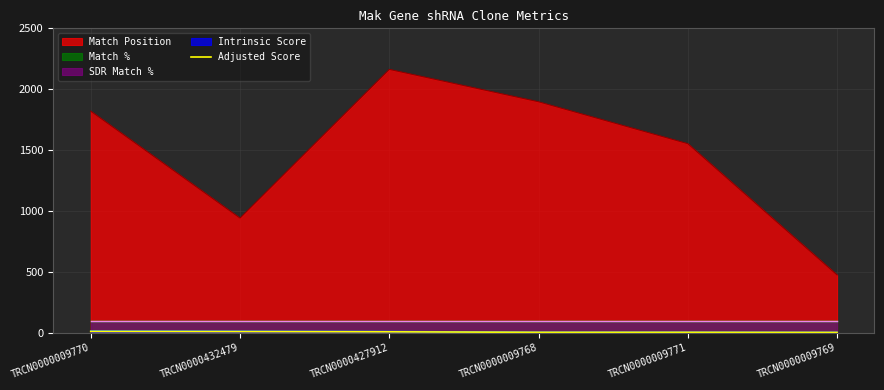

What is the label of the 1st point from the left?

TRCN0000009770